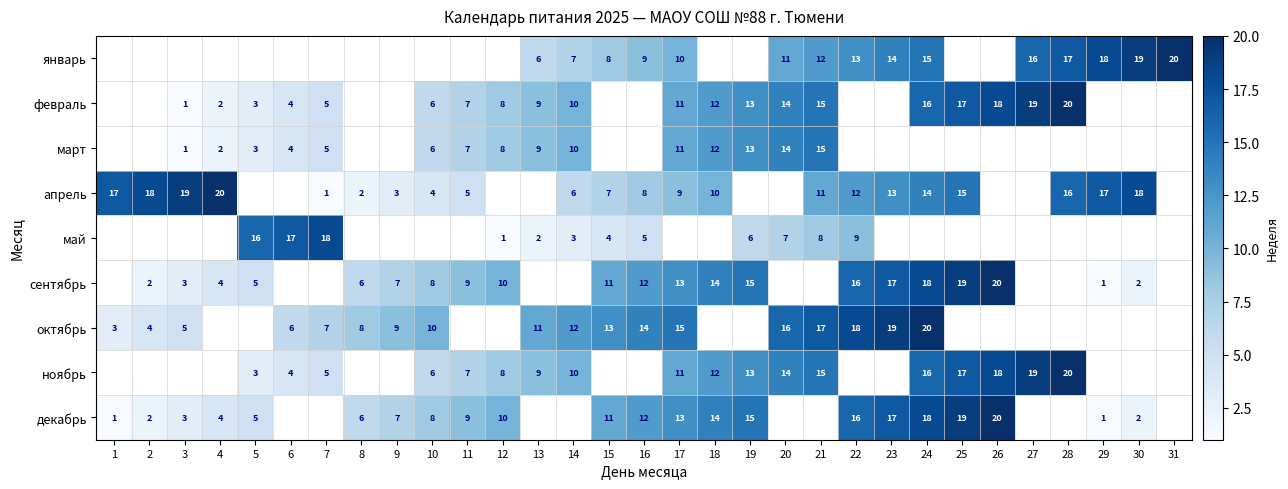

True or false: апрель has a value of 27 at 28.

False